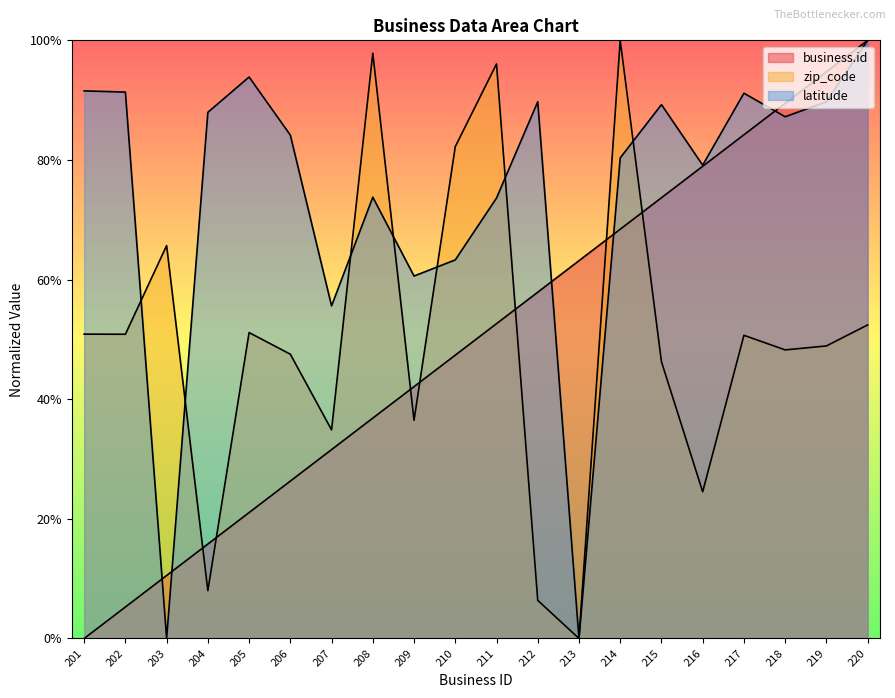

List the labels in order of latitude value, smallest first.

203, 213, 207, 209, 210, 211, 208, 216, 214, 206, 218, 204, 215, 219, 212, 217, 202, 201, 205, 220